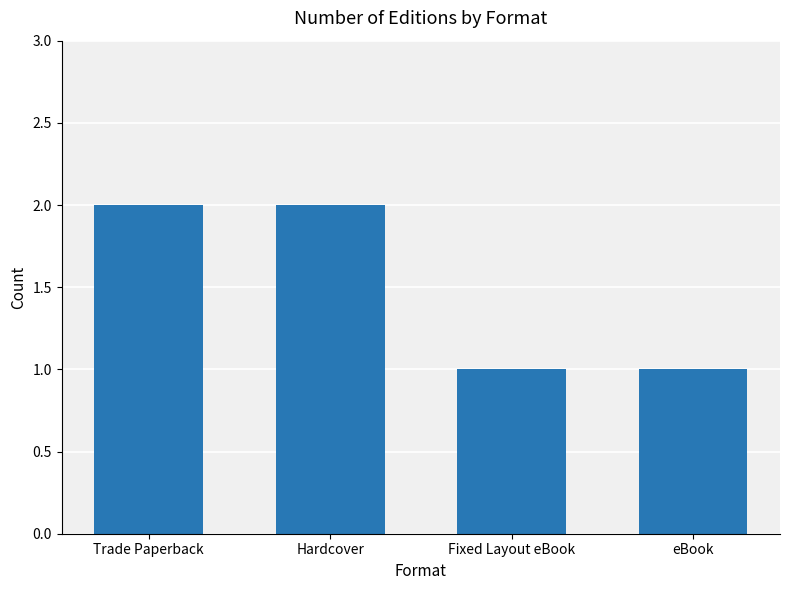

Reading left to right, extract all data points from this chart.

Trade Paperback=2	Hardcover=2	Fixed Layout eBook=1	eBook=1